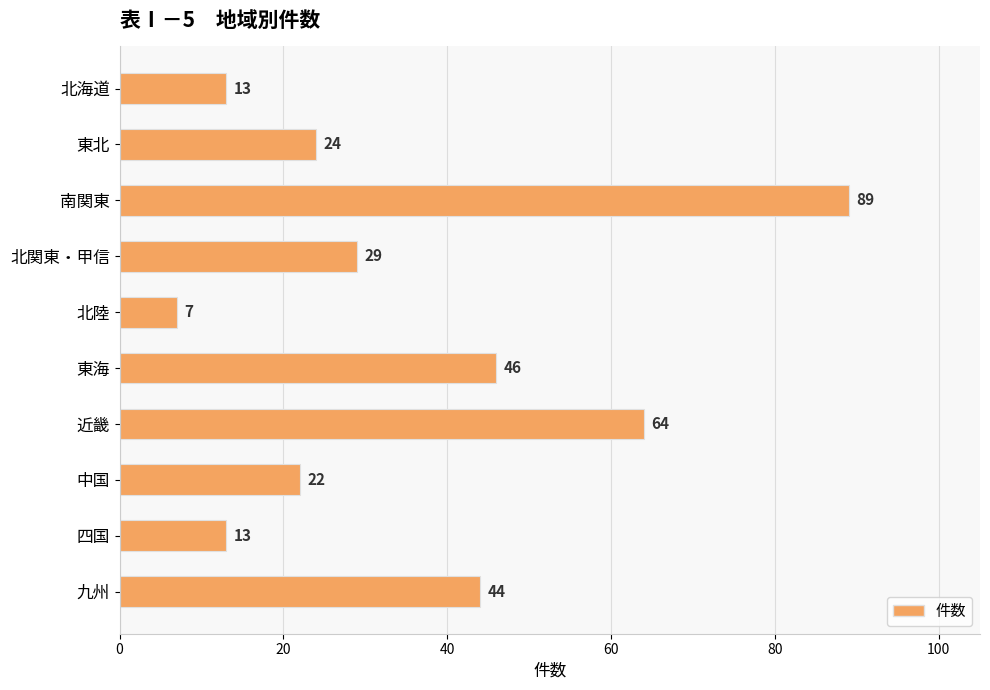

Which category has the highest value across all series?

南関東